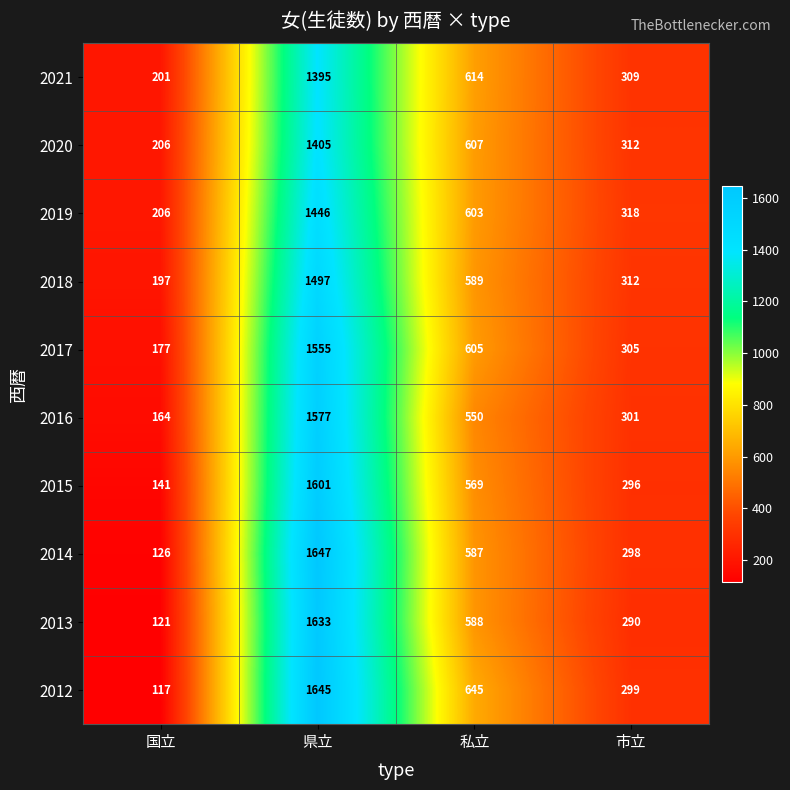

At 県立, list the series in order from smallest to largest.

2021, 2020, 2019, 2018, 2017, 2016, 2015, 2013, 2012, 2014